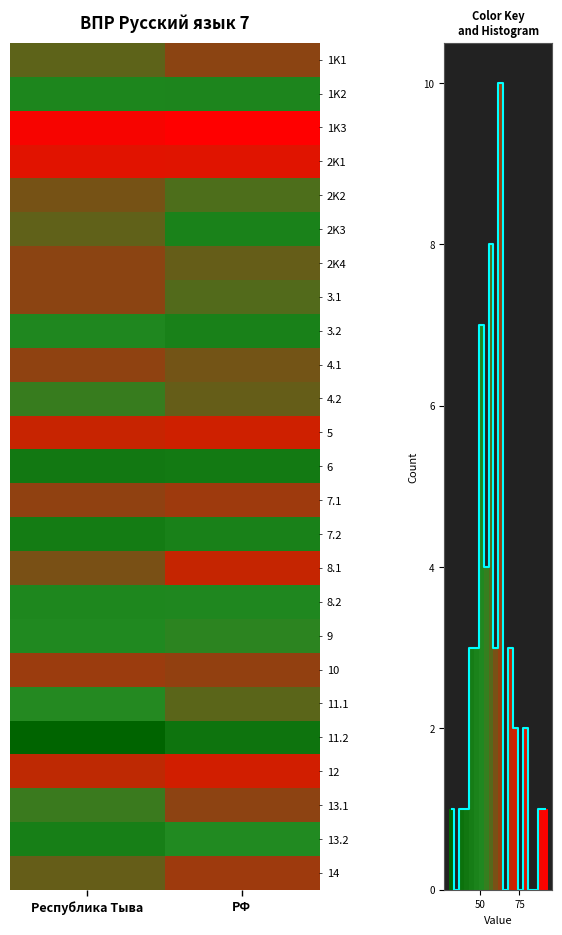

What is the difference between the 7.2 values at РФ and Республика Тыва?

3.0